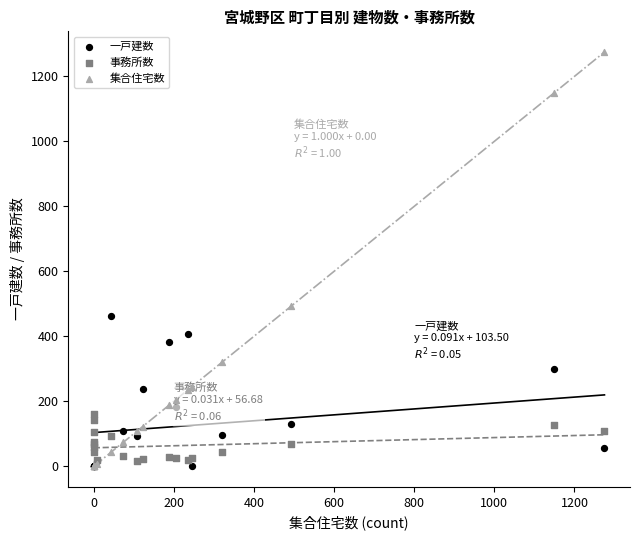

Across all series, what Y value is closest to 637?

493